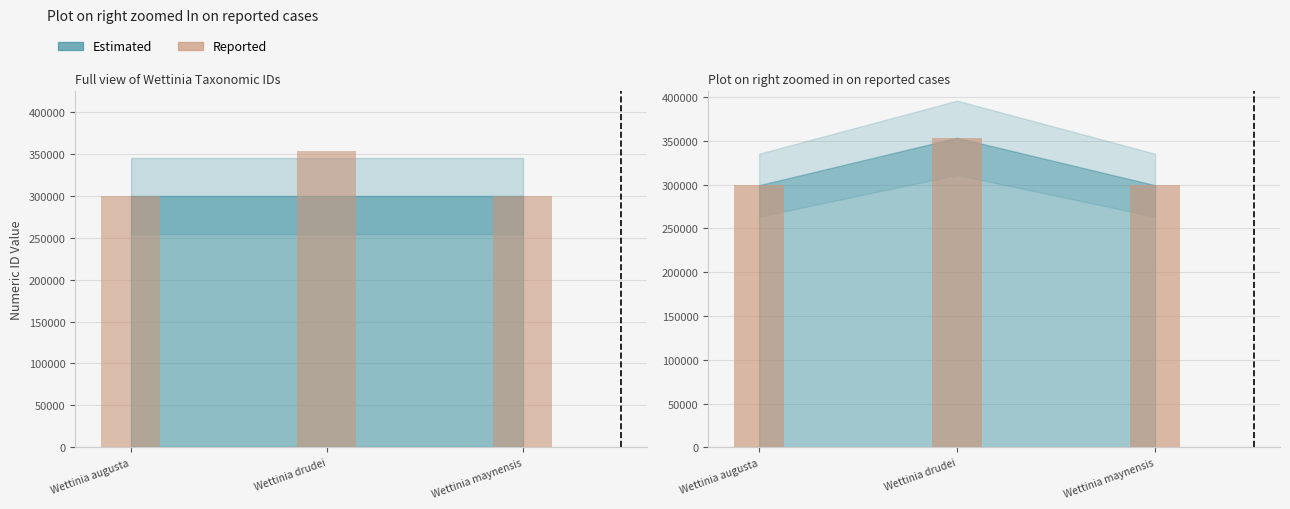

What is the value of the 2nd bar from the left?

353472